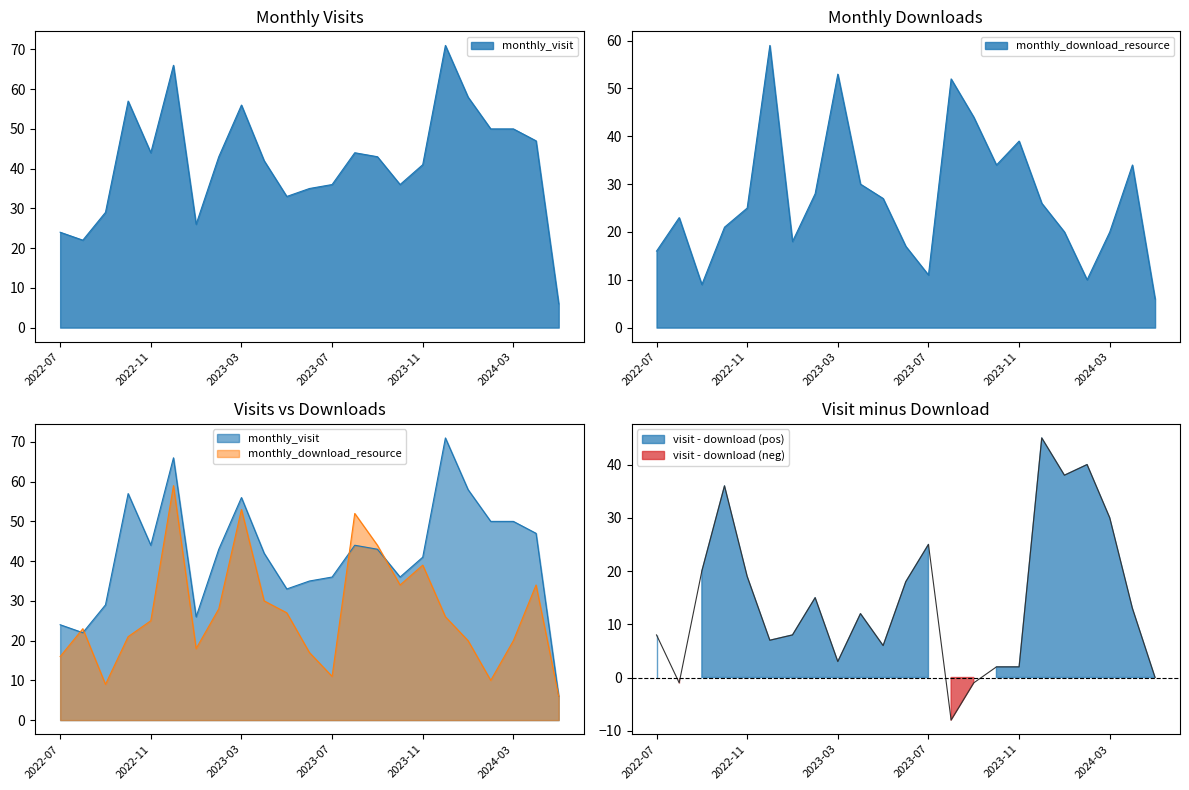

Rank the series at 2024-02 from highest to lowest value.

monthly_visit, monthly_download_resource